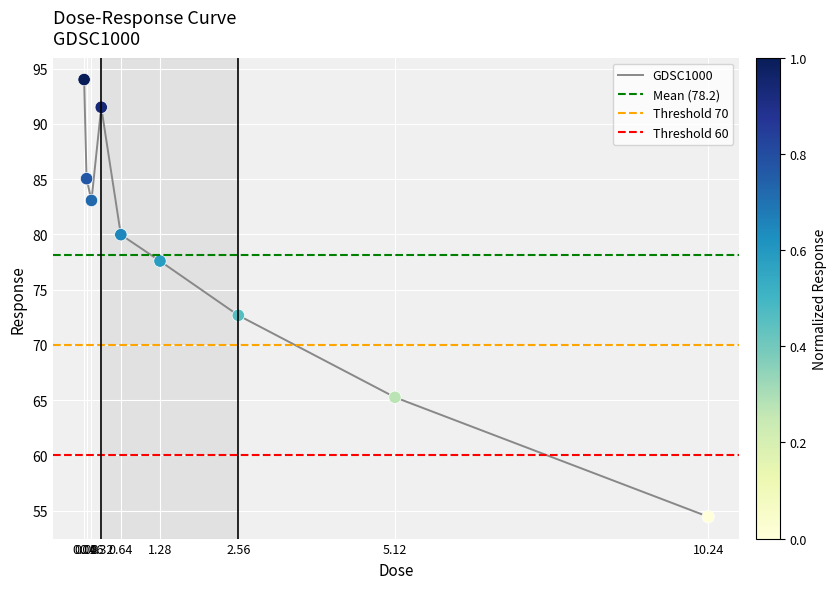

Between 0.32 and 0.08, which is larger?

0.32